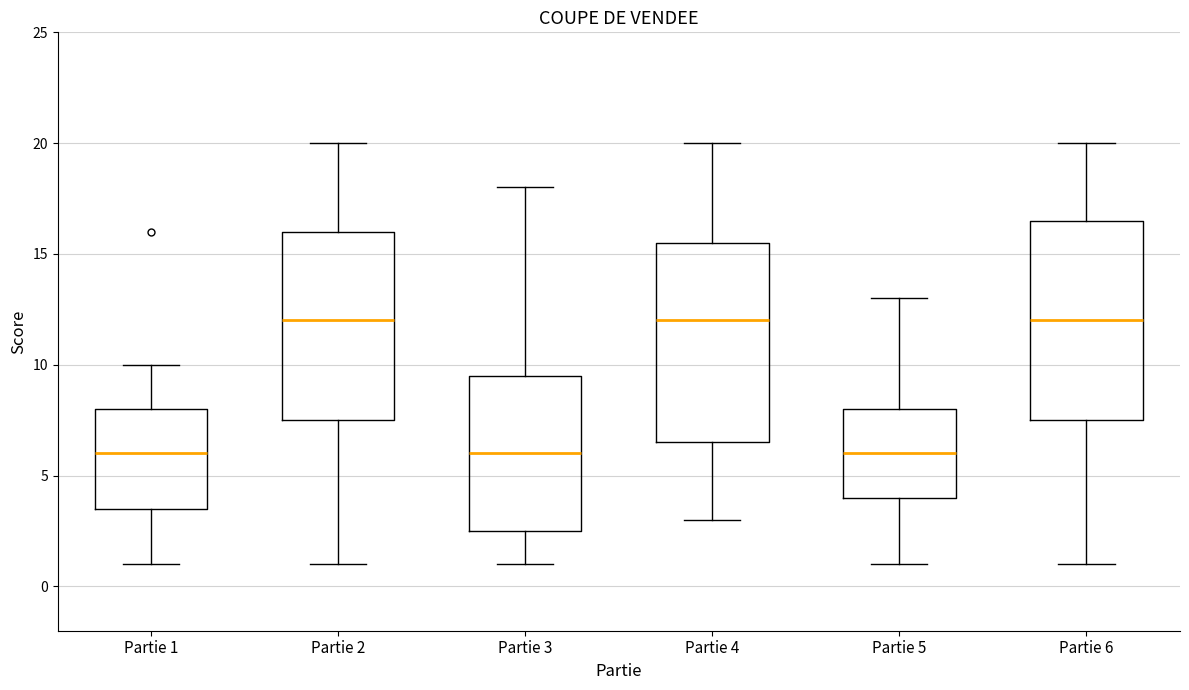

Reading left to right, read every box against the y-axis: the position of its median line, the range the box covers, and the ends of its whiskers. The values are not printed on the chart, so give them approximately, as read against the axis.

Partie 1: median 6.0, box 3.5 to 8.0, whiskers 1.0 to 10.0
Partie 2: median 12.0, box 7.5 to 16.0, whiskers 1.0 to 20.0
Partie 3: median 6.0, box 2.5 to 9.5, whiskers 1.0 to 18.0
Partie 4: median 12.0, box 6.5 to 15.5, whiskers 3.0 to 20.0
Partie 5: median 6.0, box 4.0 to 8.0, whiskers 1.0 to 13.0
Partie 6: median 12.0, box 7.5 to 16.5, whiskers 1.0 to 20.0